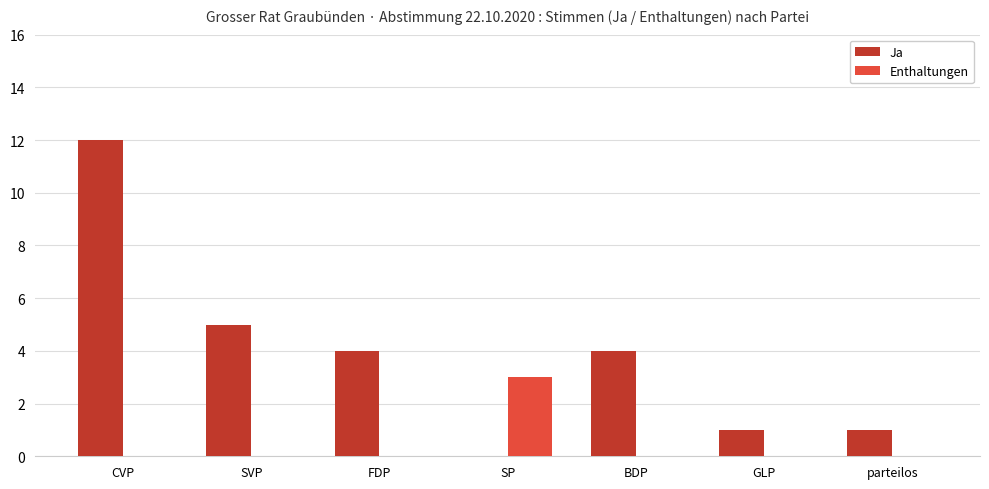

Reading right to left, extract all data points from this chart.

Ja: 1	1	4	0	4	5	12
Enthaltungen: 0	0	0	3	0	0	0